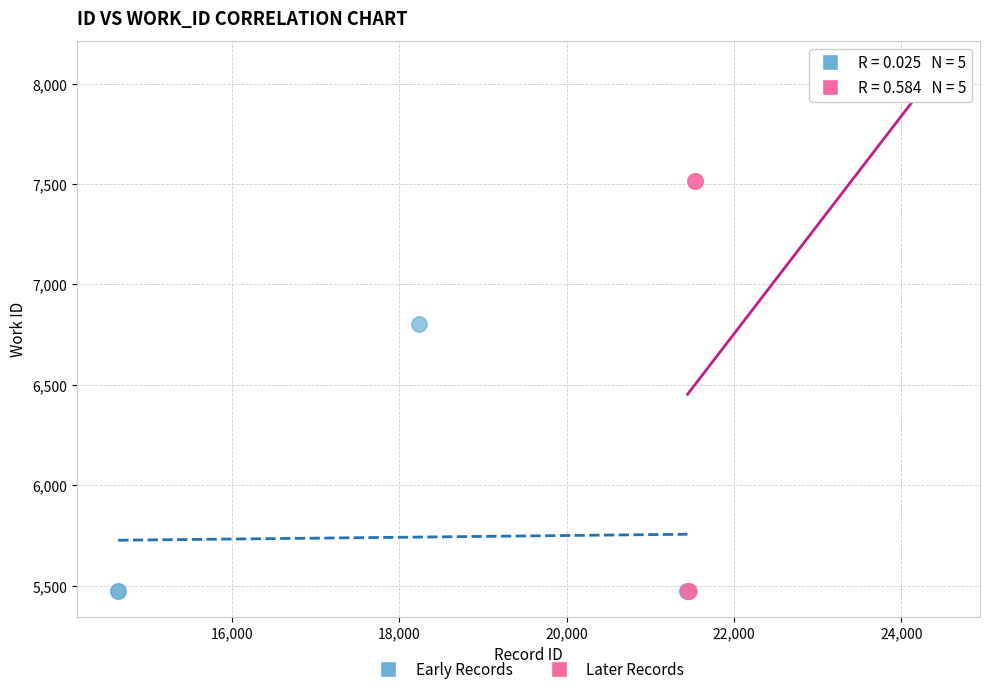

Which series contains the highest Y value?

Later Records